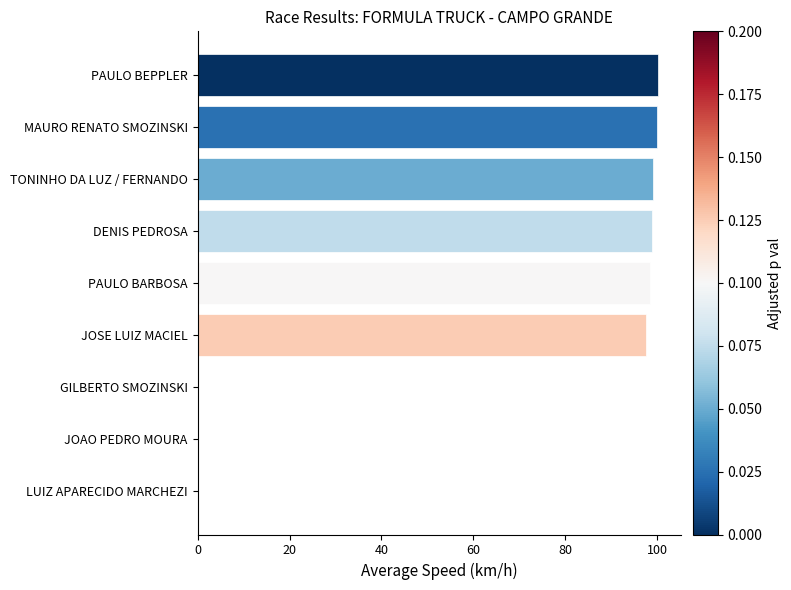

What is the sum of the values at JOAO PEDRO MOURA and JOSE LUIZ MACIEL?

97.6